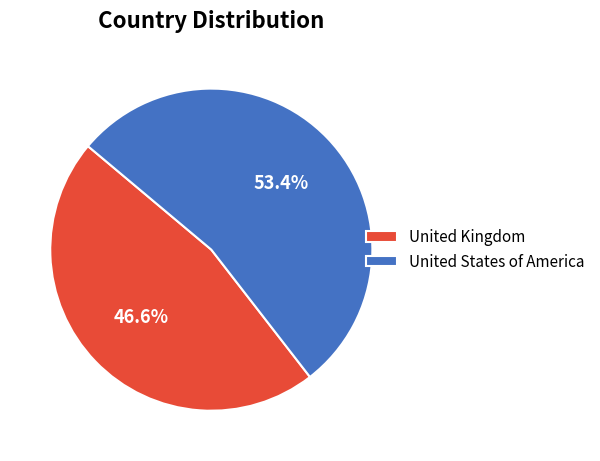

Is it true that United States of America is 53% of the pie?

True